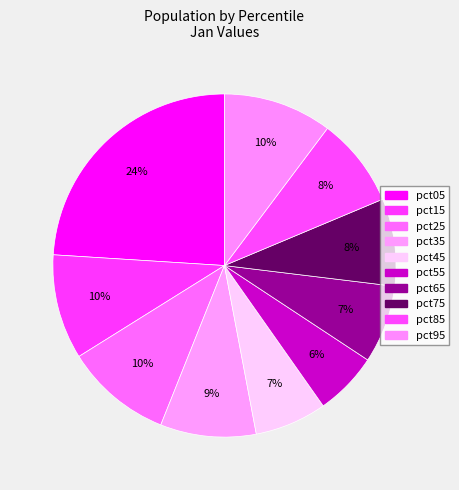

How many slices are in this pie chart?

10